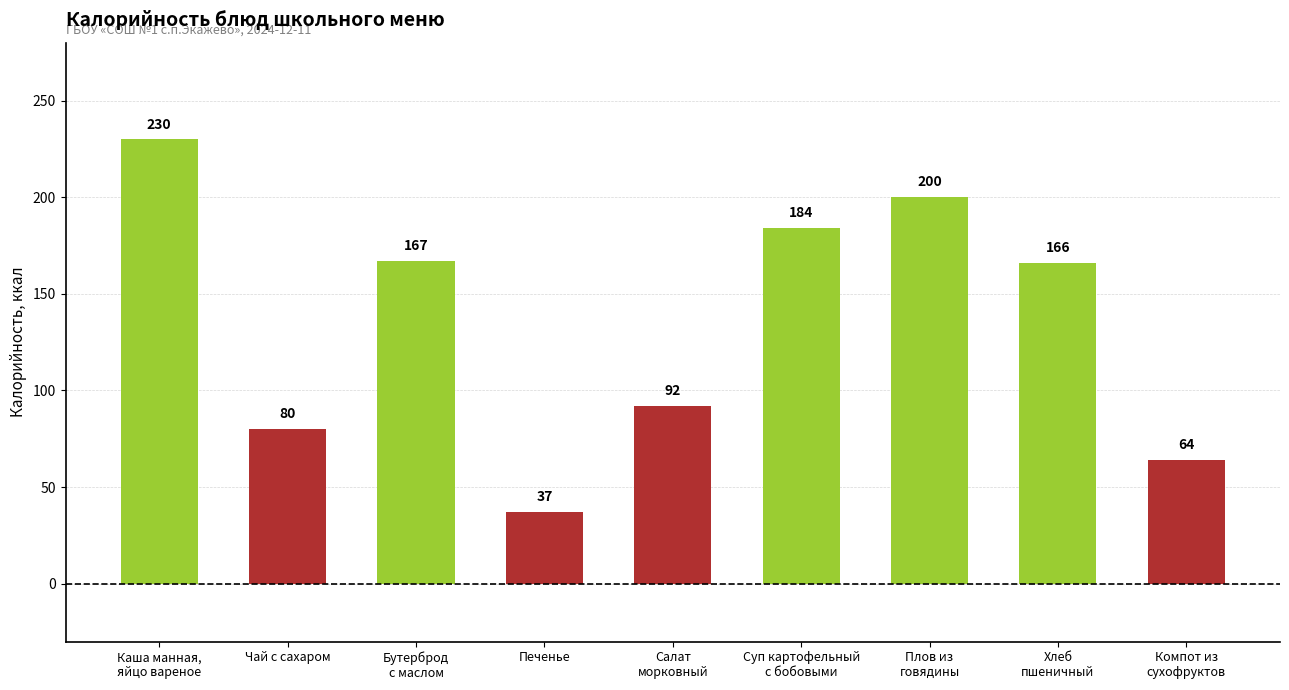

What is the label of the 5th bar from the right?

Салат
морковный